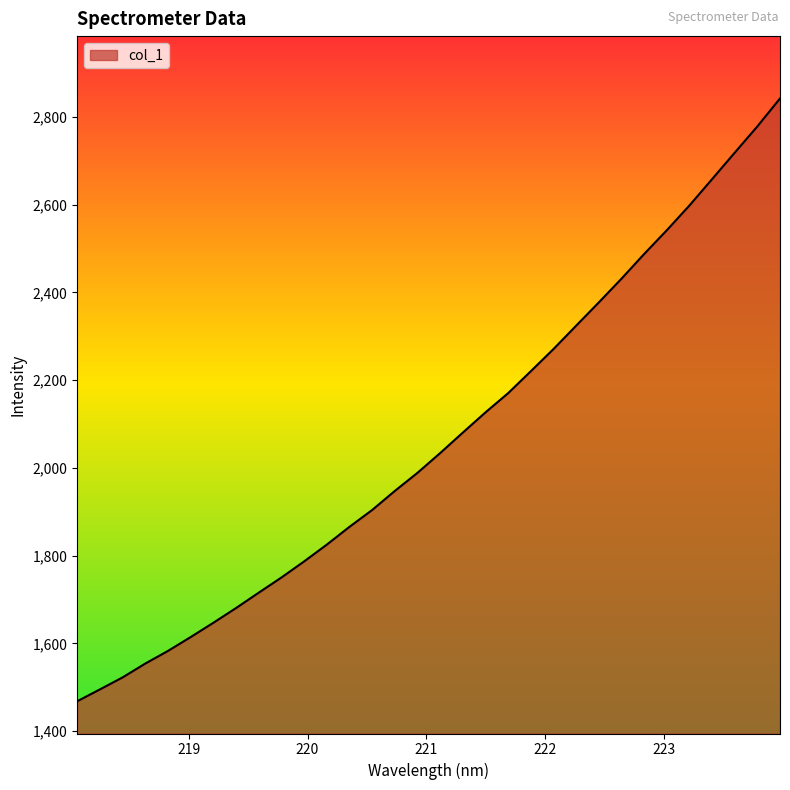

What is the smallest value displayed?

1468.1